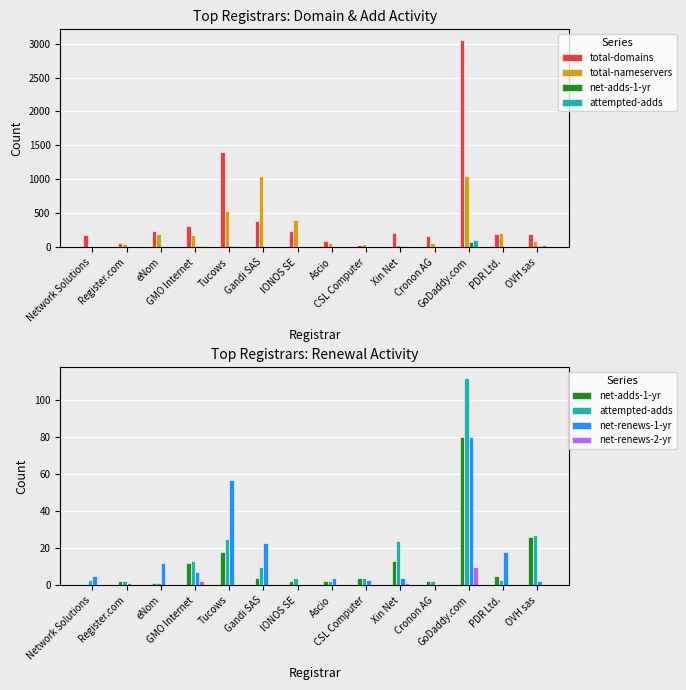

How many values in the attempted-adds series exceed 4?

6